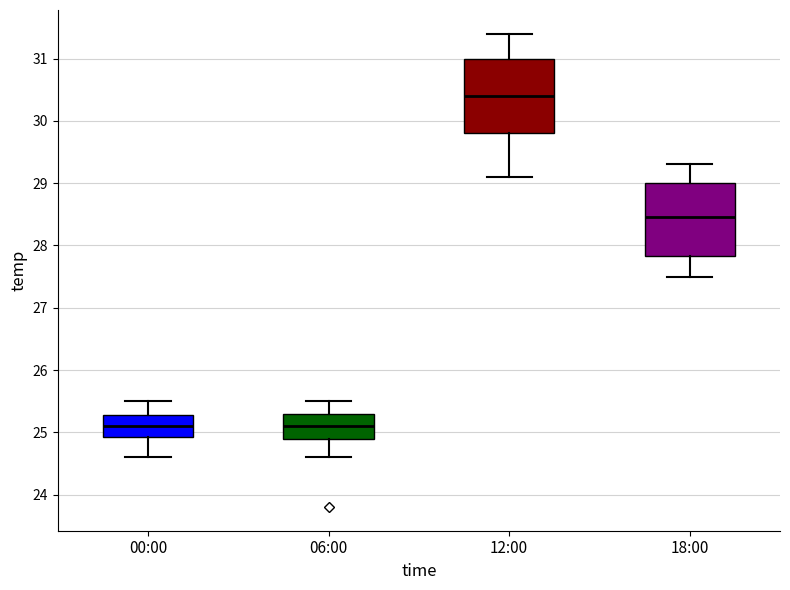

Reading left to right, read every box against the y-axis: the position of its median line, the range the box covers, and the ends of its whiskers. The values are not printed on the chart, so give them approximately, as read against the axis.

00:00: median 25.1, box 24.9 to 25.3, whiskers 24.6 to 25.5
06:00: median 25.1, box 24.9 to 25.3, whiskers 24.6 to 25.5
12:00: median 30.4, box 29.8 to 31.0, whiskers 29.1 to 31.4
18:00: median 28.5, box 27.8 to 29.0, whiskers 27.5 to 29.3